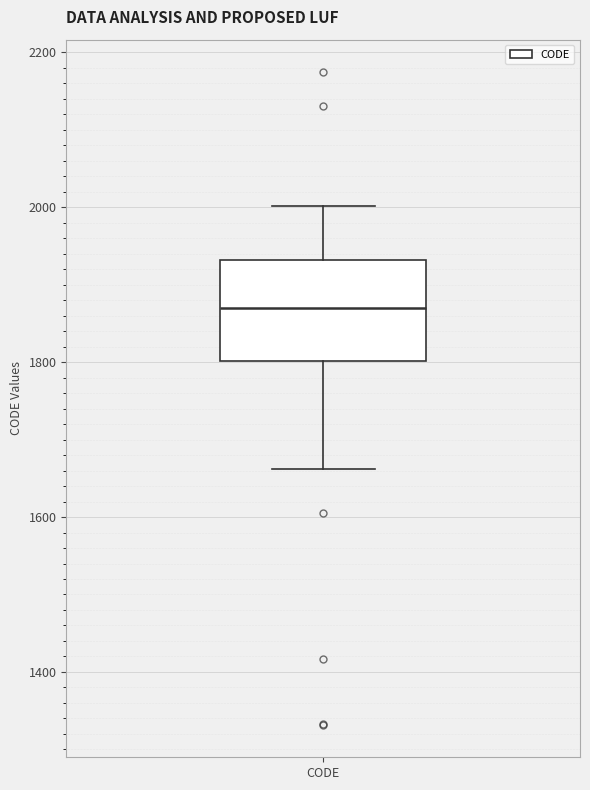

Read this box plot against the y-axis: the position of the median line, the range covered by the box, and the ends of both whiskers. The values are not printed on the chart, so give them approximately, as read against the axis.

median 1860, box 1800 to 1940, whiskers 1660 to 2000